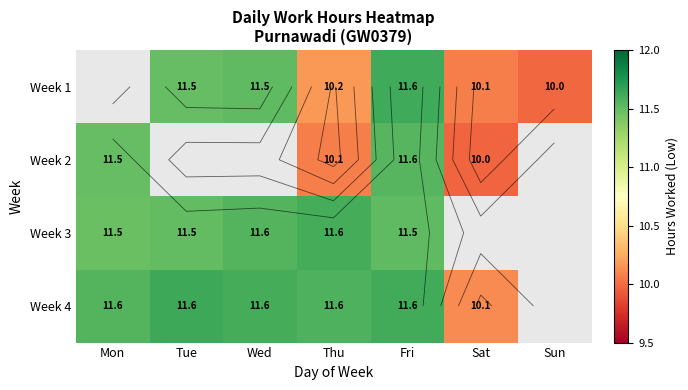

Which category has the lowest value across all series?

Sat